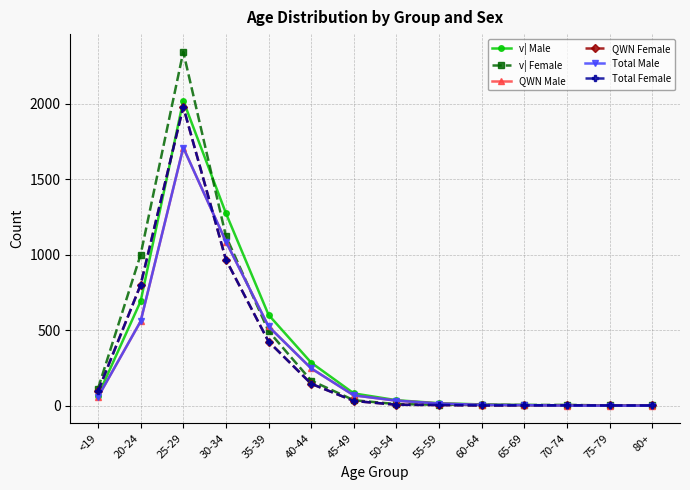

True or false: v| Male has more than 2 points higher than both neighbors.

False